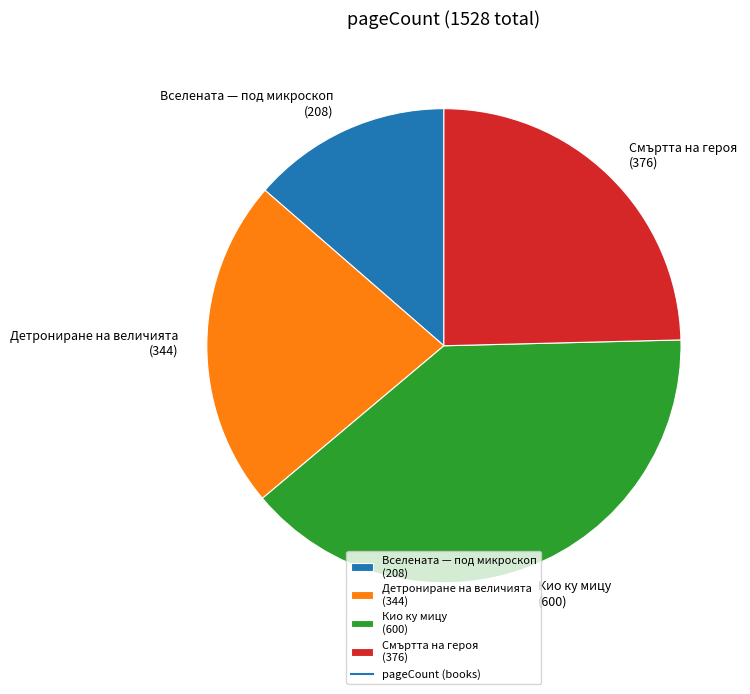

Is there a majority slice in this chart?

No